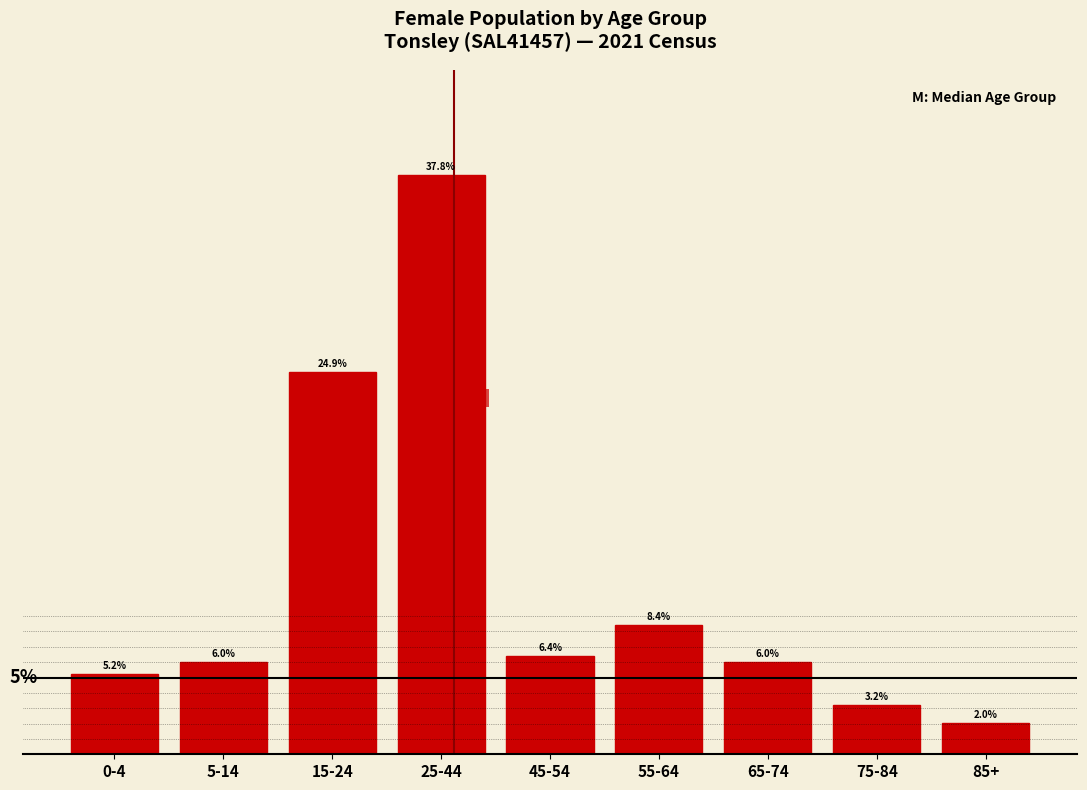

At which category does the chart reach its peak across all series?

25-44